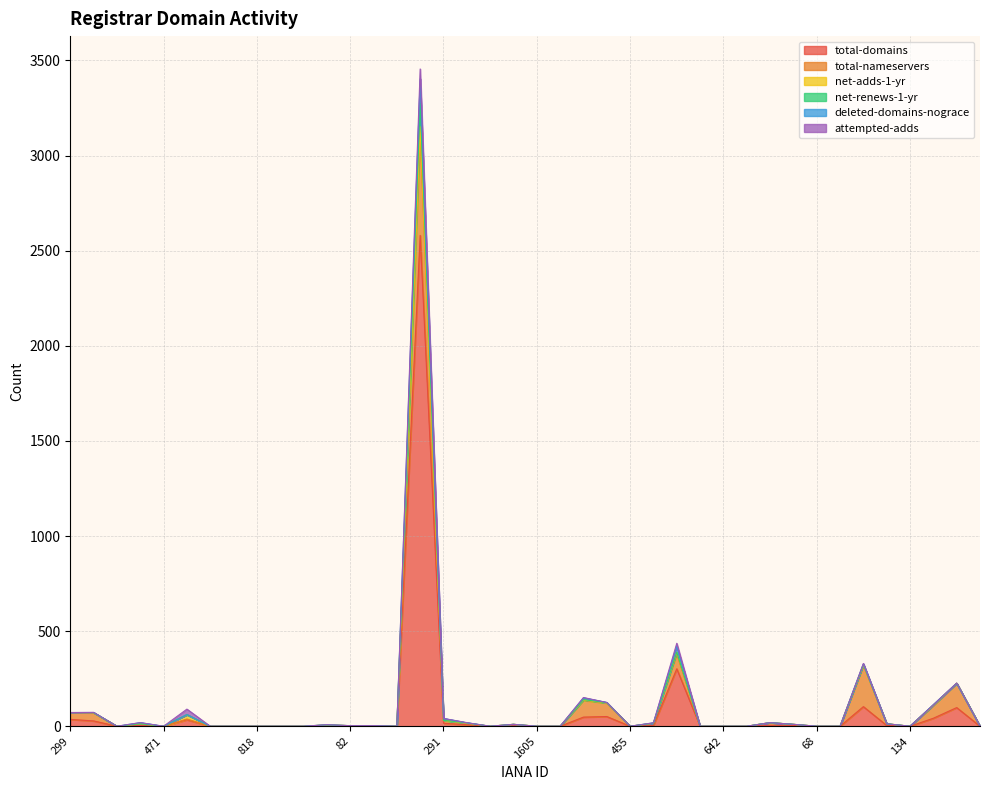

At which category does total-domains reach its first local peak?

463